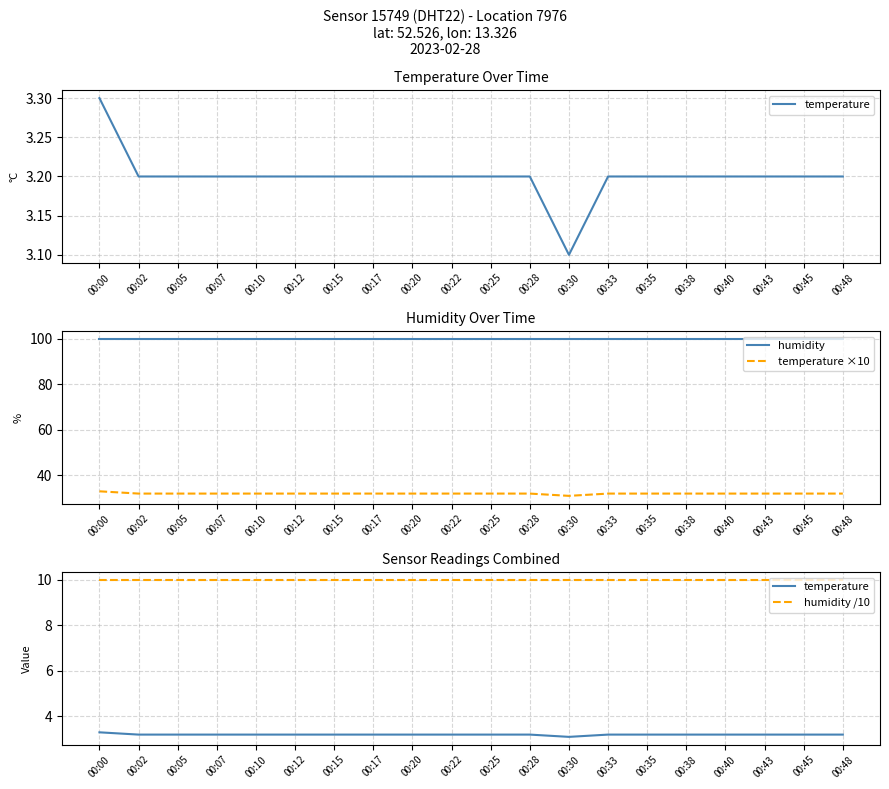

How many lines are shown in the chart?

4